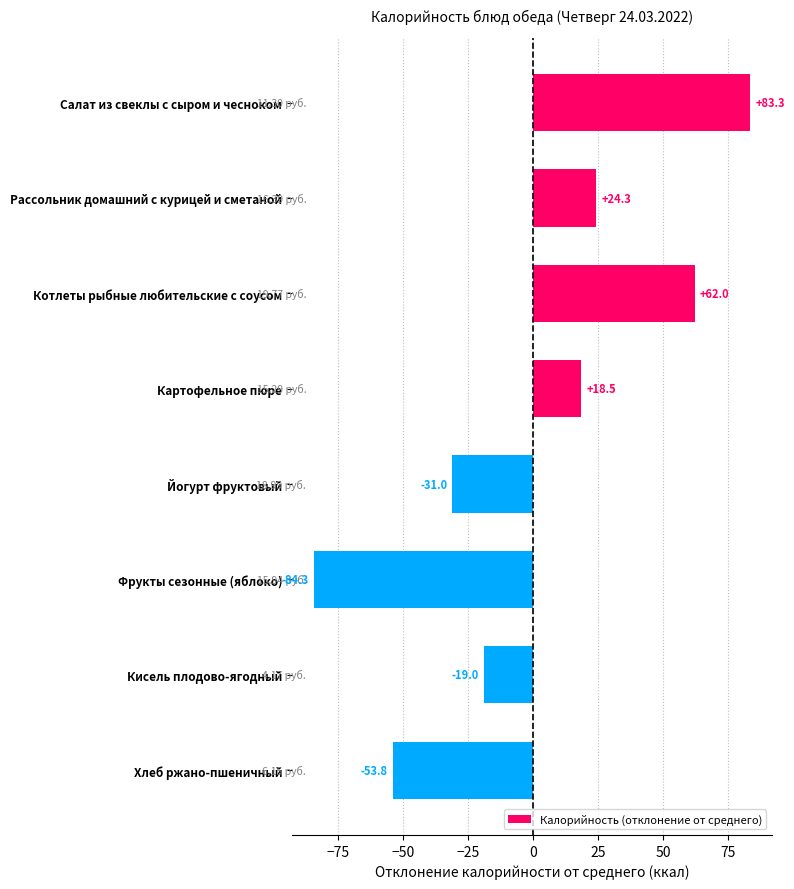

How many negative values are there?

4